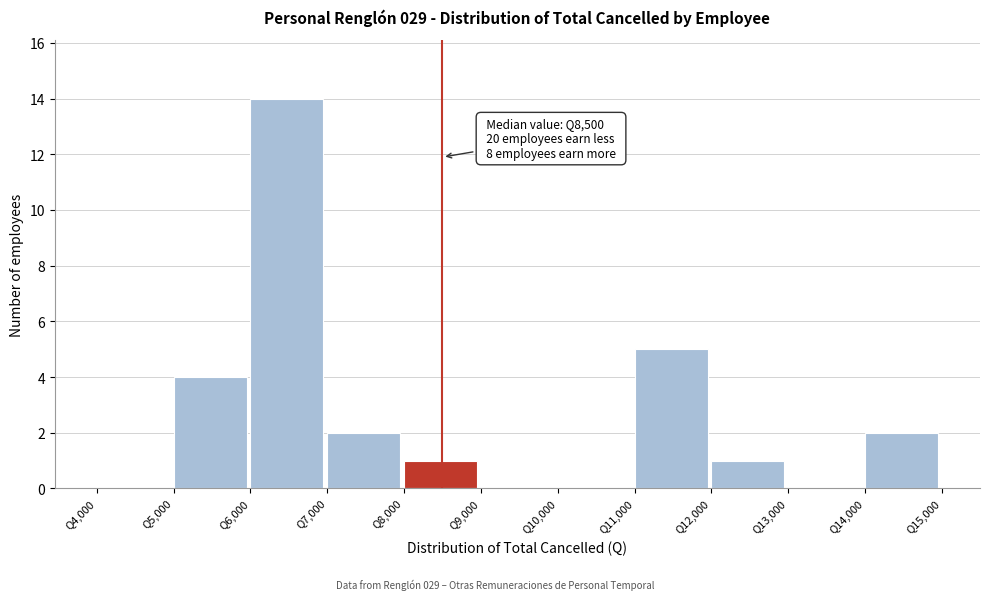

Over which range of the x-axis is the bar tallest?

6000 to 7000